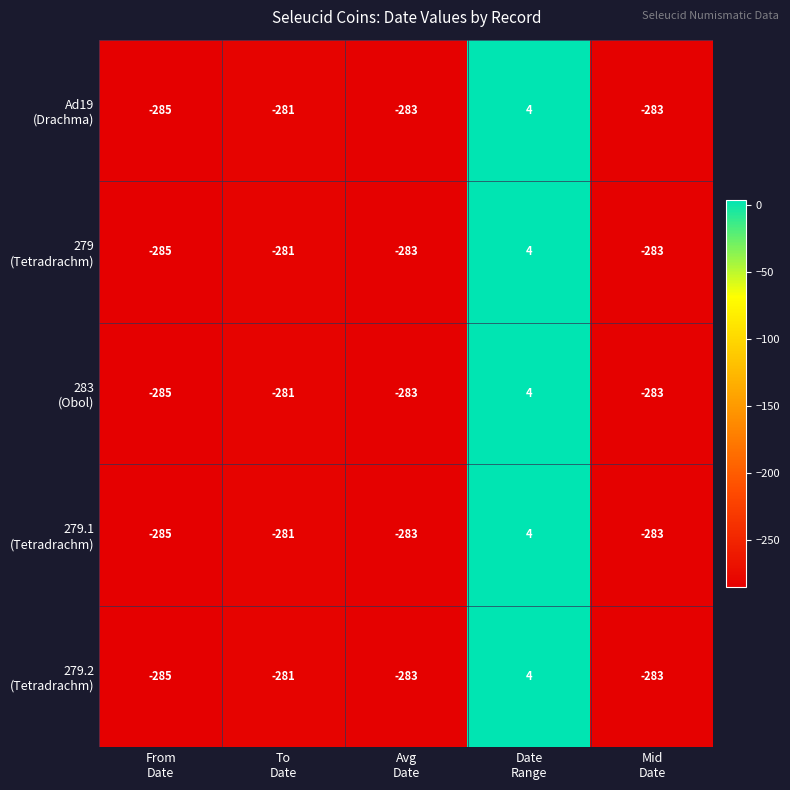

How many series are shown in this chart?

5